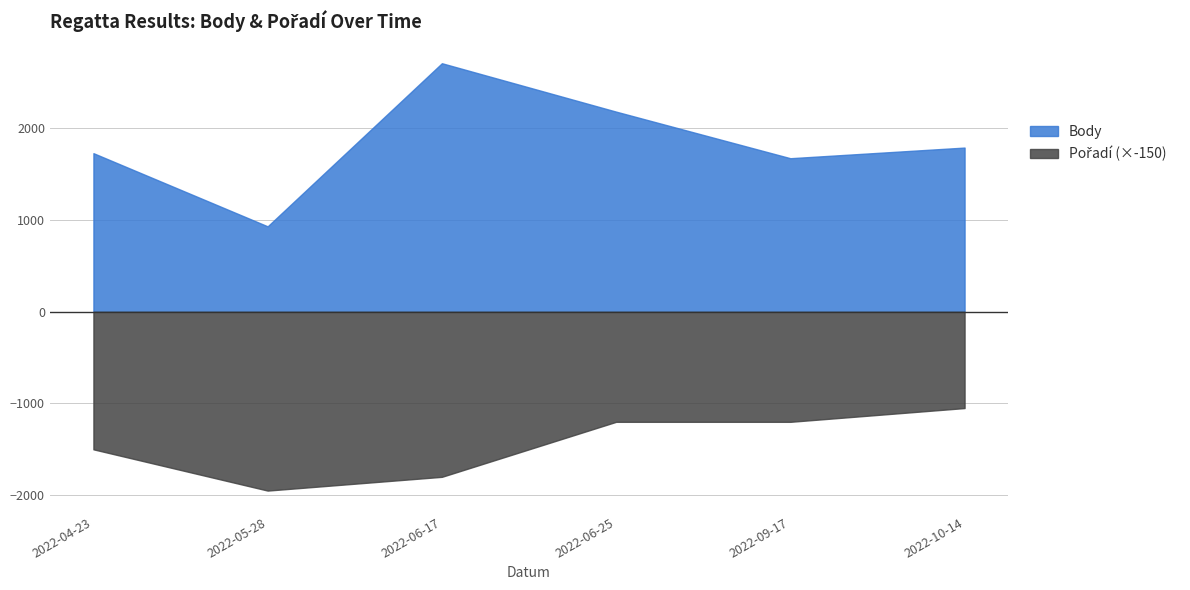

True or false: Pořadí and Body cross at least once.

False